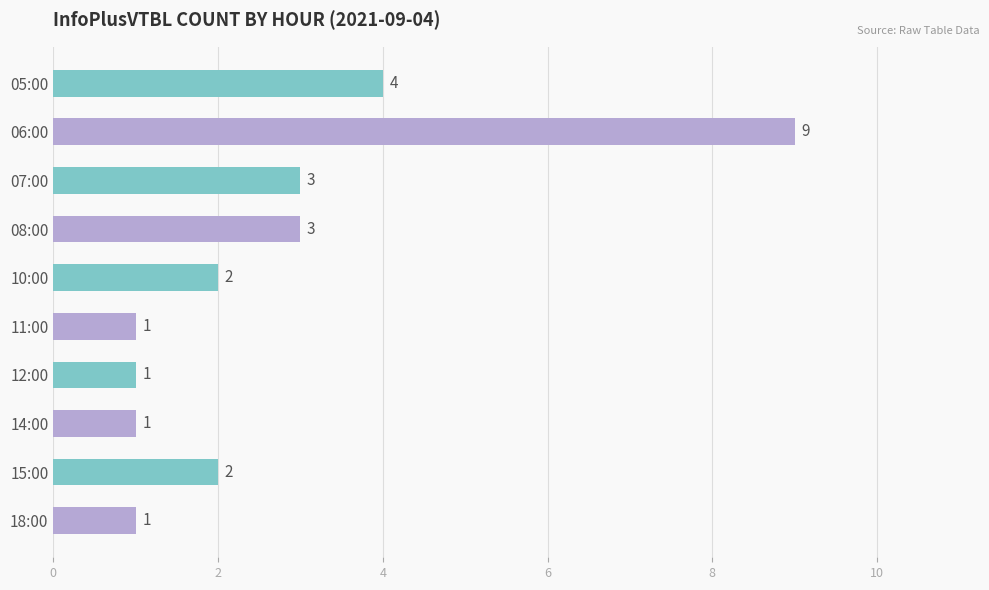

How many data points are less than 2?

4